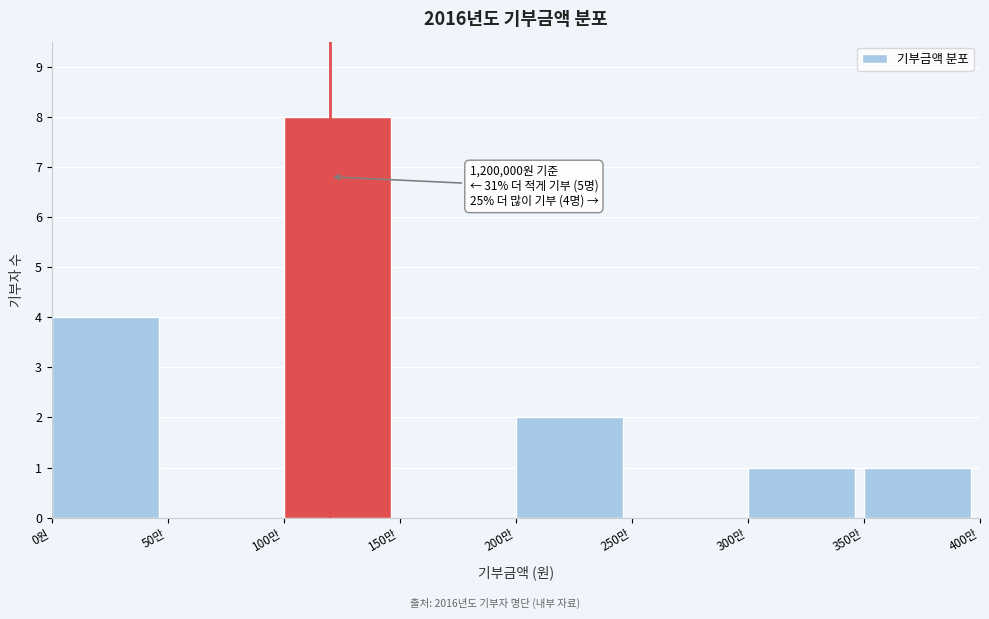

Reading left to right, what are all the values shown in this chart?

0원=4	50만=0	100만=8	150만=0	200만=2	250만=0	300만=1	350만=1